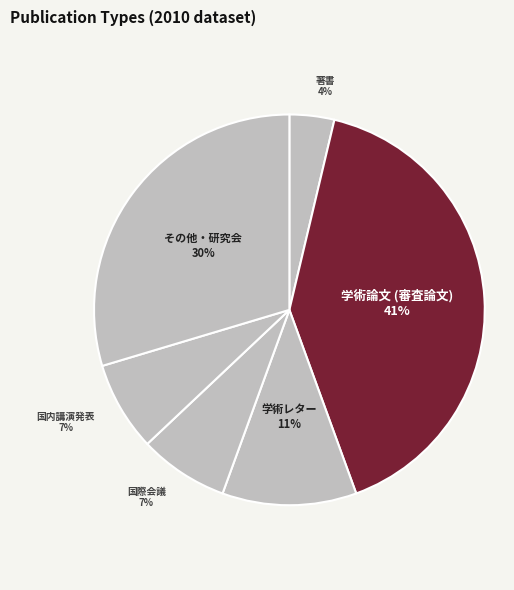

To the nearest percent, what is the difference between the largest and smallest slice percentages?

37%